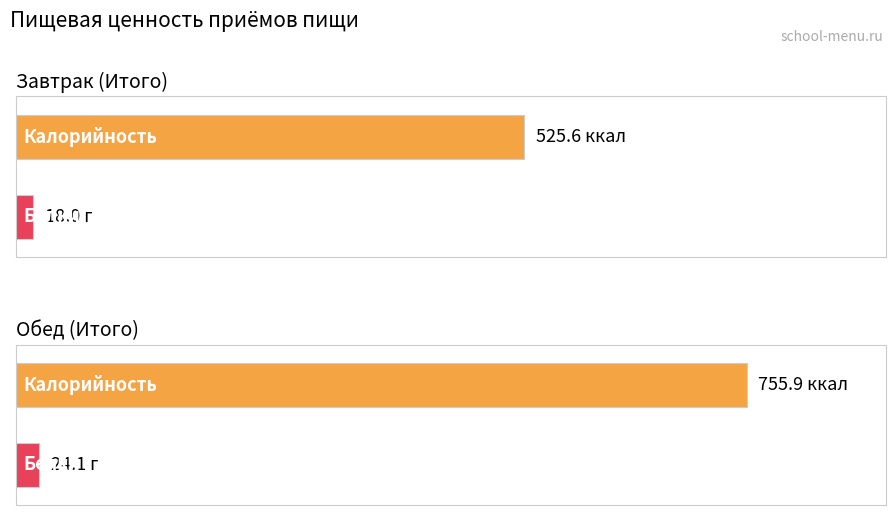

What is the label of the 2nd bar from the left?

Обед (Итого)